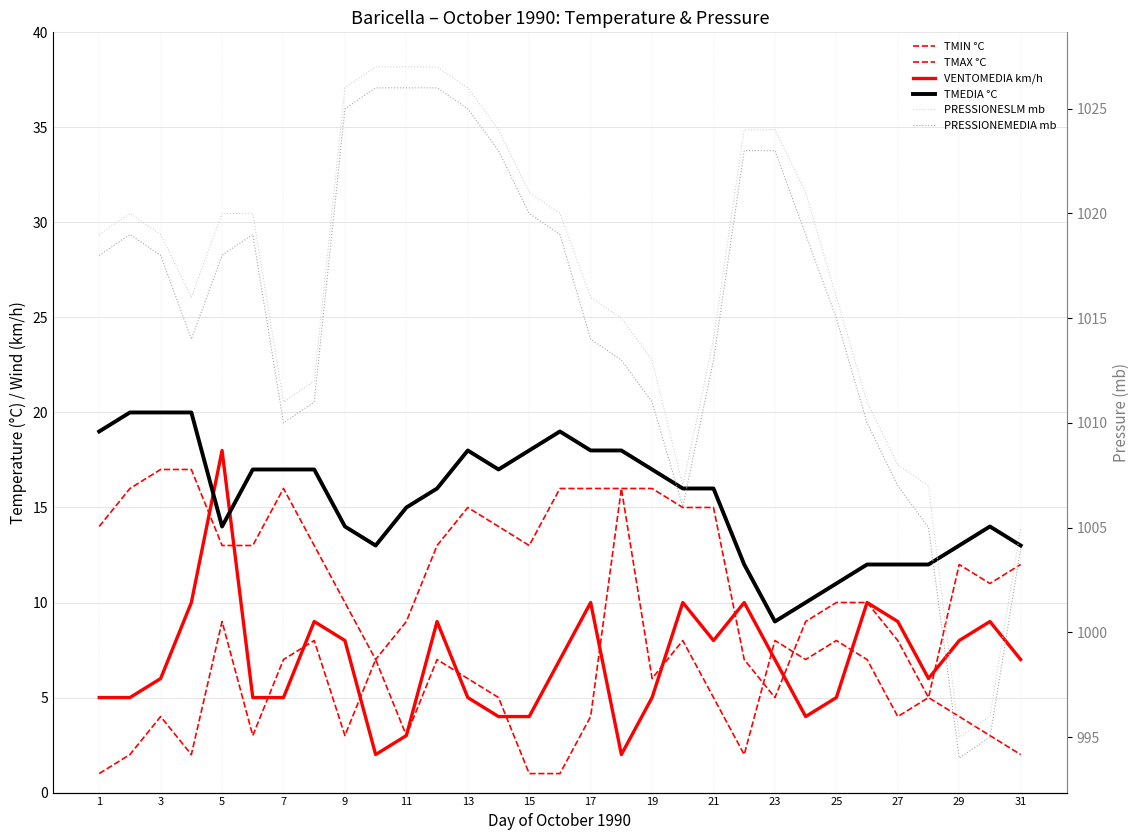

Rank the series by their maximum value, from highest to lowest.

PRESSIONESLM mb, PRESSIONEMEDIA mb, TMEDIA °C, VENTOMEDIA km/h, TMAX °C, TMIN °C